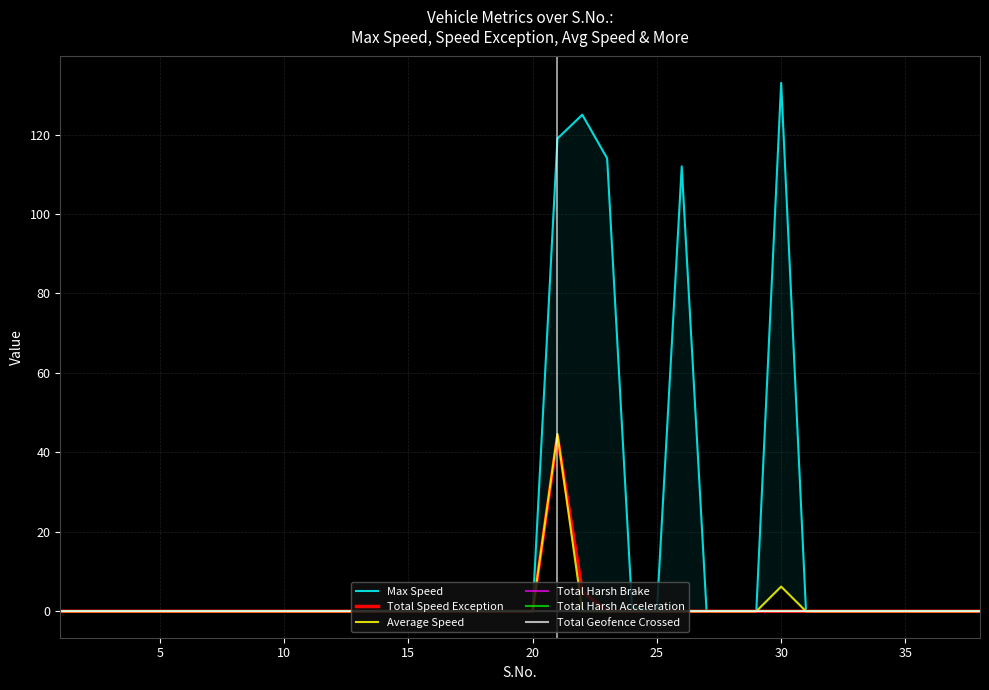

What is the difference between the maximum and minimum values in the Max Speed series?

133.0